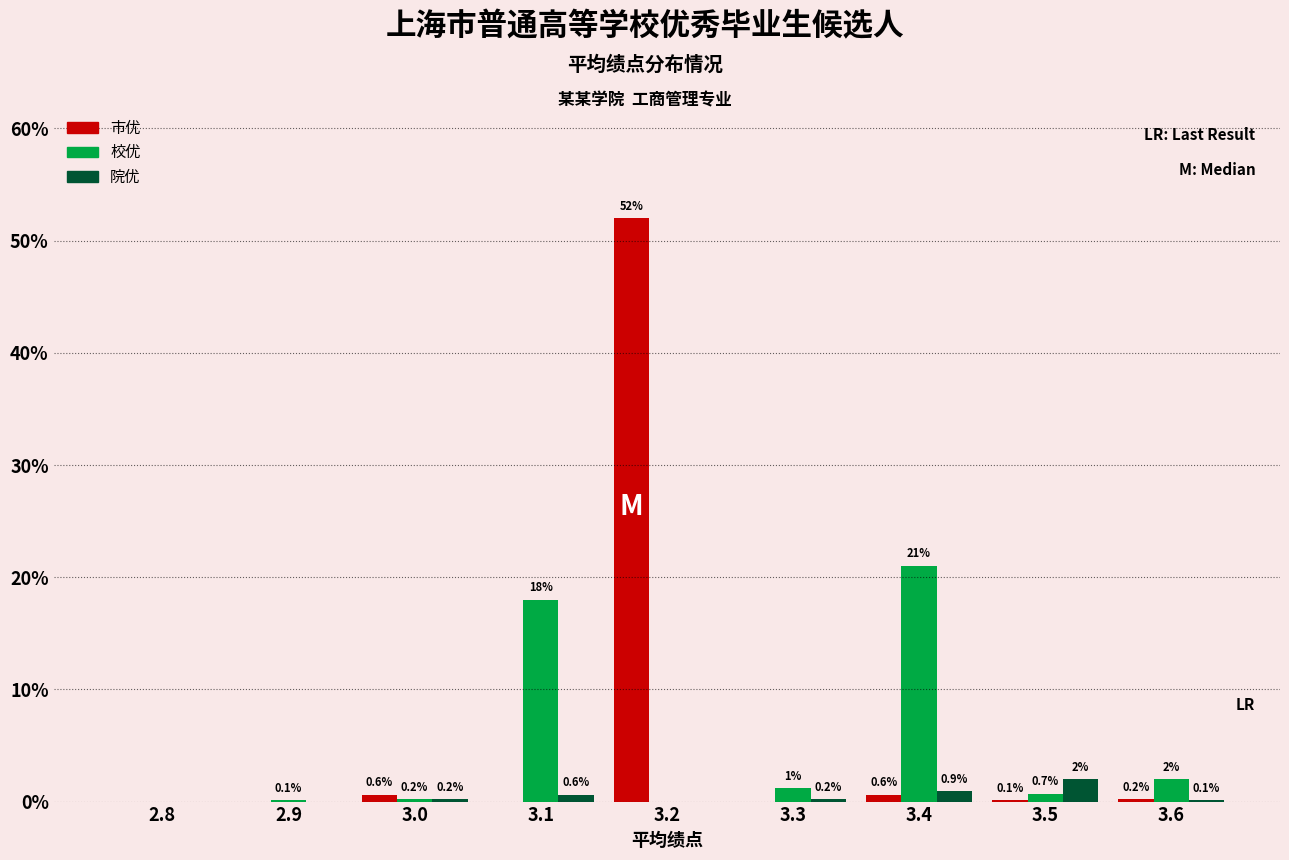

Reading right to left, extract all data points from this chart.

市优: 3.6=0.2	3.5=0.1	3.4=0.6	3.3=0.0	3.2=52.0	3.1=0.0	3.0=0.6	2.9=0.0	2.8=0.0
校优: 3.6=2.0	3.5=0.7	3.4=21.0	3.3=1.2	3.2=0.0	3.1=18.0	3.0=0.2	2.9=0.1	2.8=0.0
院优: 3.6=0.1	3.5=2.0	3.4=0.9	3.3=0.2	3.2=0.0	3.1=0.6	3.0=0.2	2.9=0.0	2.8=0.0